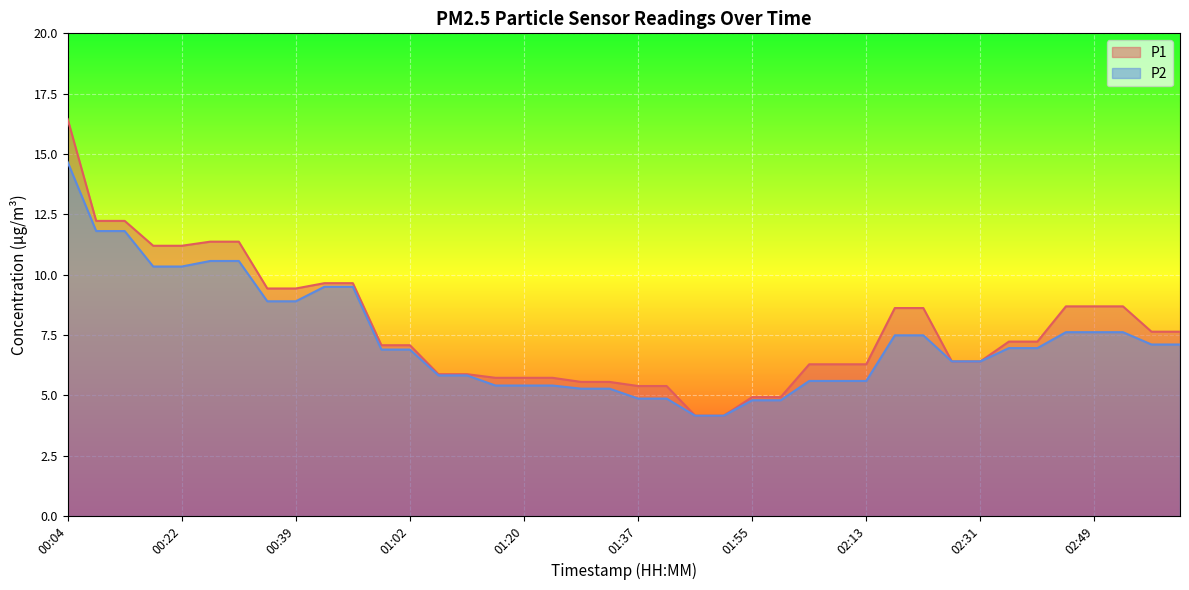

Reading right to left, extract all data points from this chart.

P1: 7.6	7.6	8.7	8.7	8.7	7.2	7.2	6.4	6.4	8.6	8.6	6.3	6.3	6.3	4.9	4.9	4.2	4.2	5.4	5.4	5.6	5.6	5.7	5.7	5.7	5.9	5.9	7.1	7.1	9.7	9.7	9.4	9.4	11.4	11.4	11.2	11.2	12.2	12.2	16.4
P2: 7.1	7.1	7.6	7.6	7.6	7.0	7.0	6.4	6.4	7.5	7.5	5.6	5.6	5.6	4.8	4.8	4.2	4.2	4.9	4.9	5.3	5.3	5.4	5.4	5.4	5.8	5.8	6.9	6.9	9.5	9.5	8.9	8.9	10.6	10.6	10.3	10.3	11.8	11.8	14.7